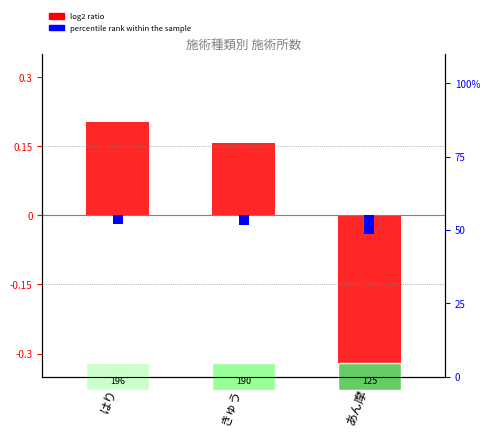

List the labels in order of value, largest first.

はり, きゅう, あん摩